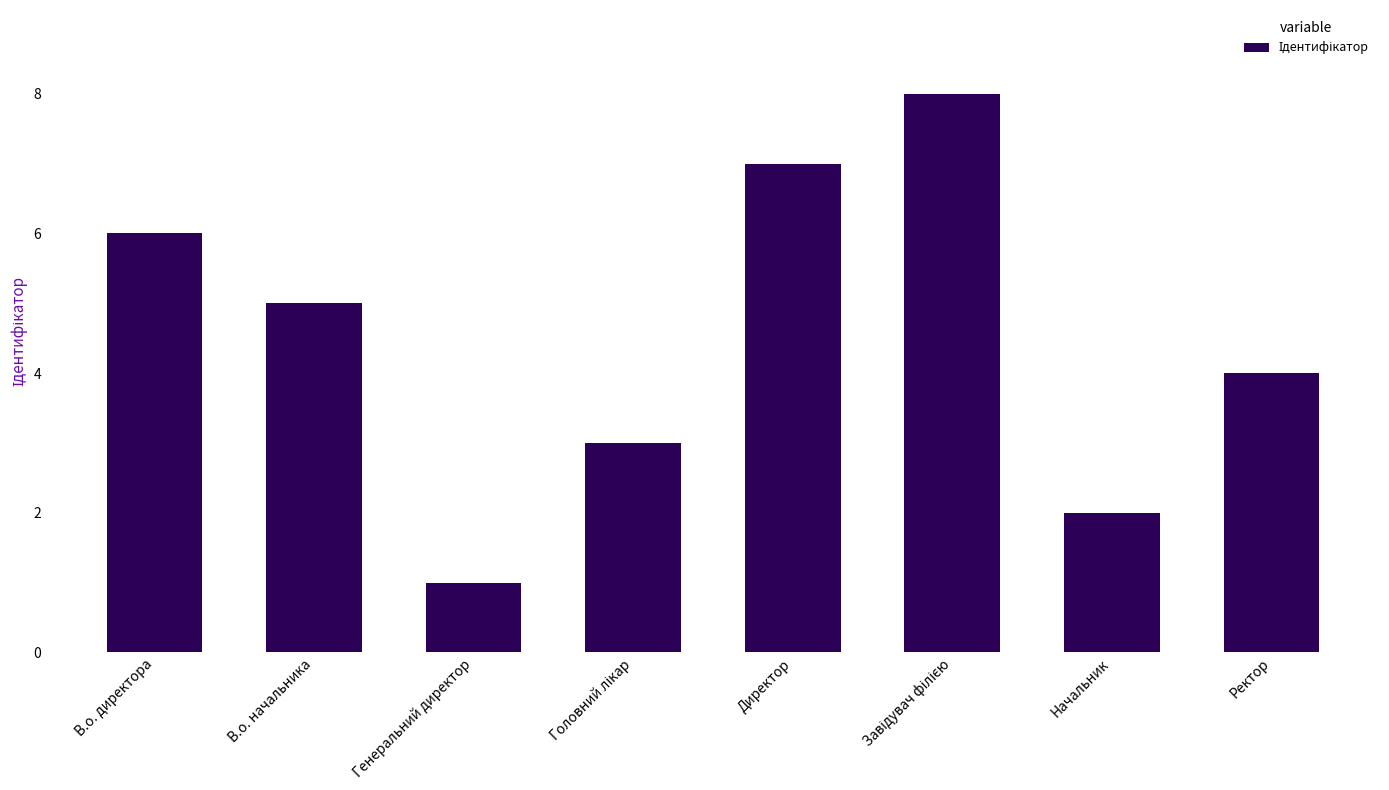

What is the ratio of the value at В.о. начальника to the value at Директор?

0.7